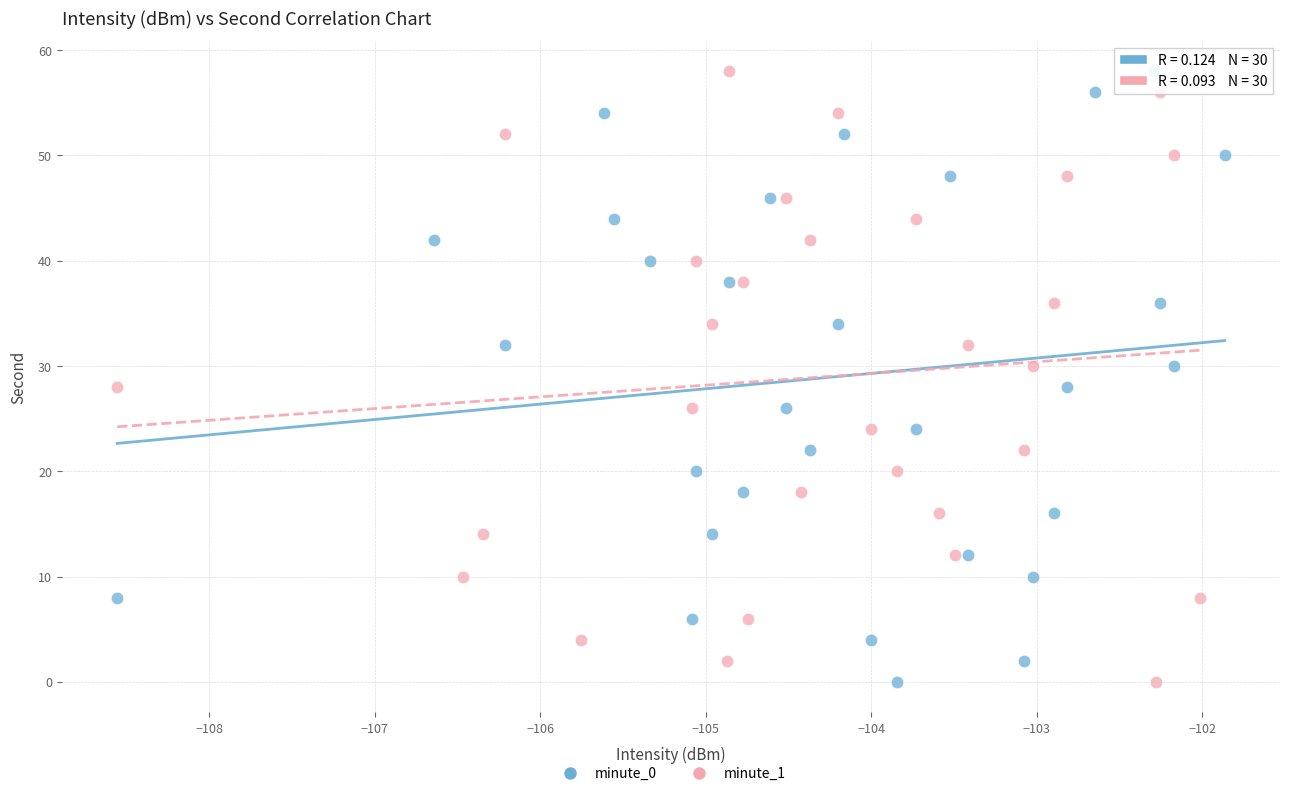

What are all the series names shown in the legend?

minute_0, minute_1